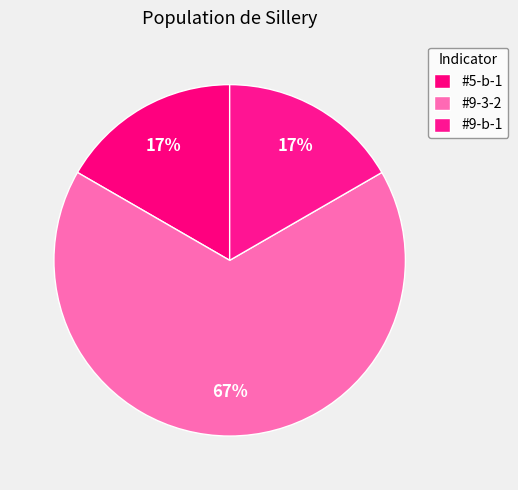

How many segments does this pie chart have?

3